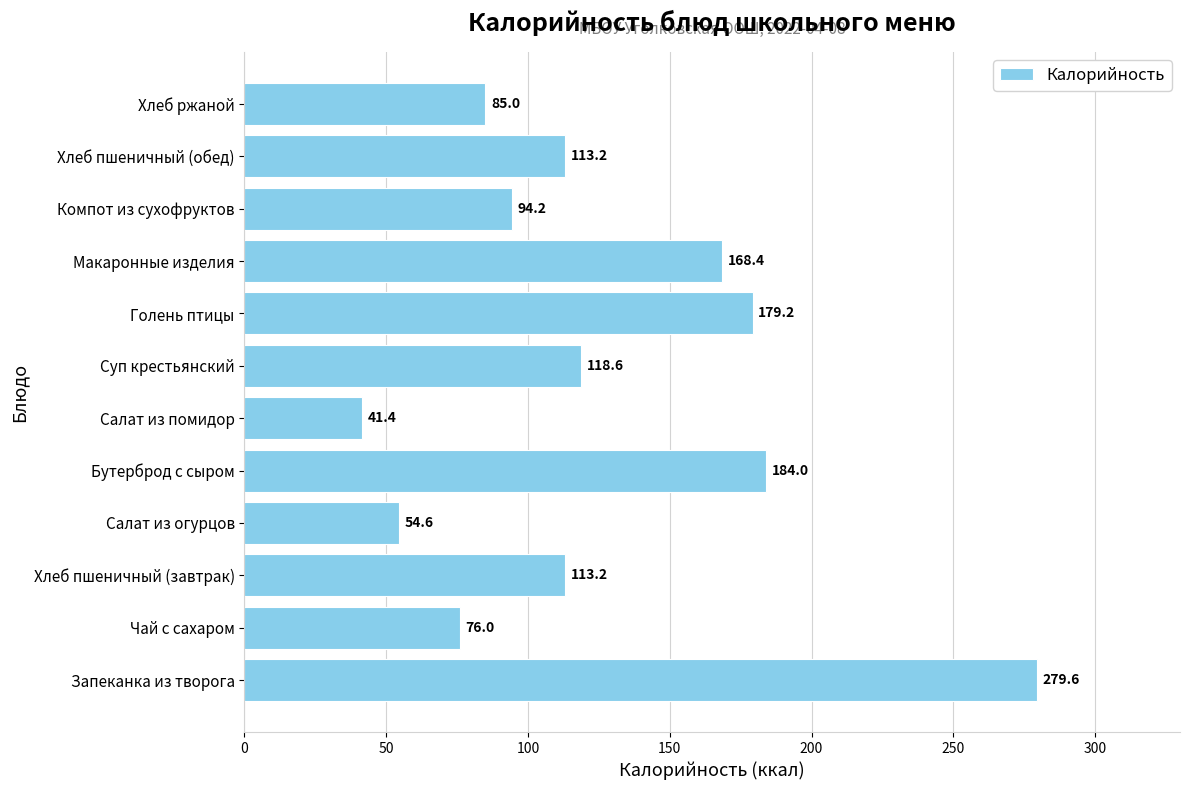

What is the ratio of the value at Голень птицы to the value at Запеканка из творога?

0.6